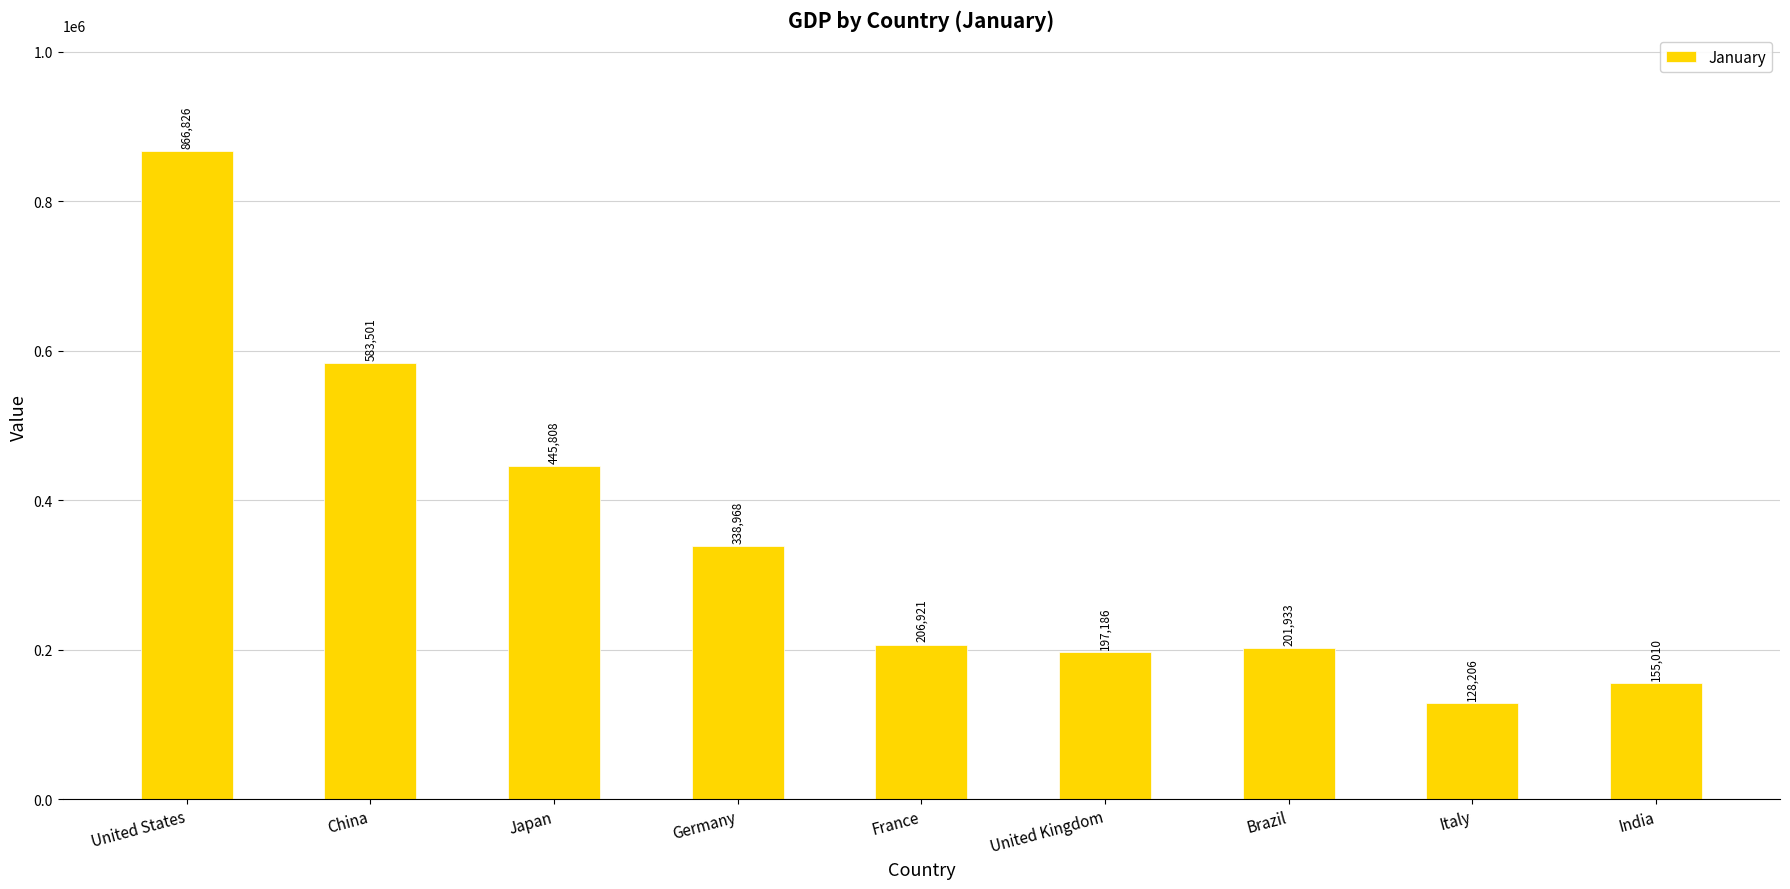

Count the number of values greater than 206921.

5